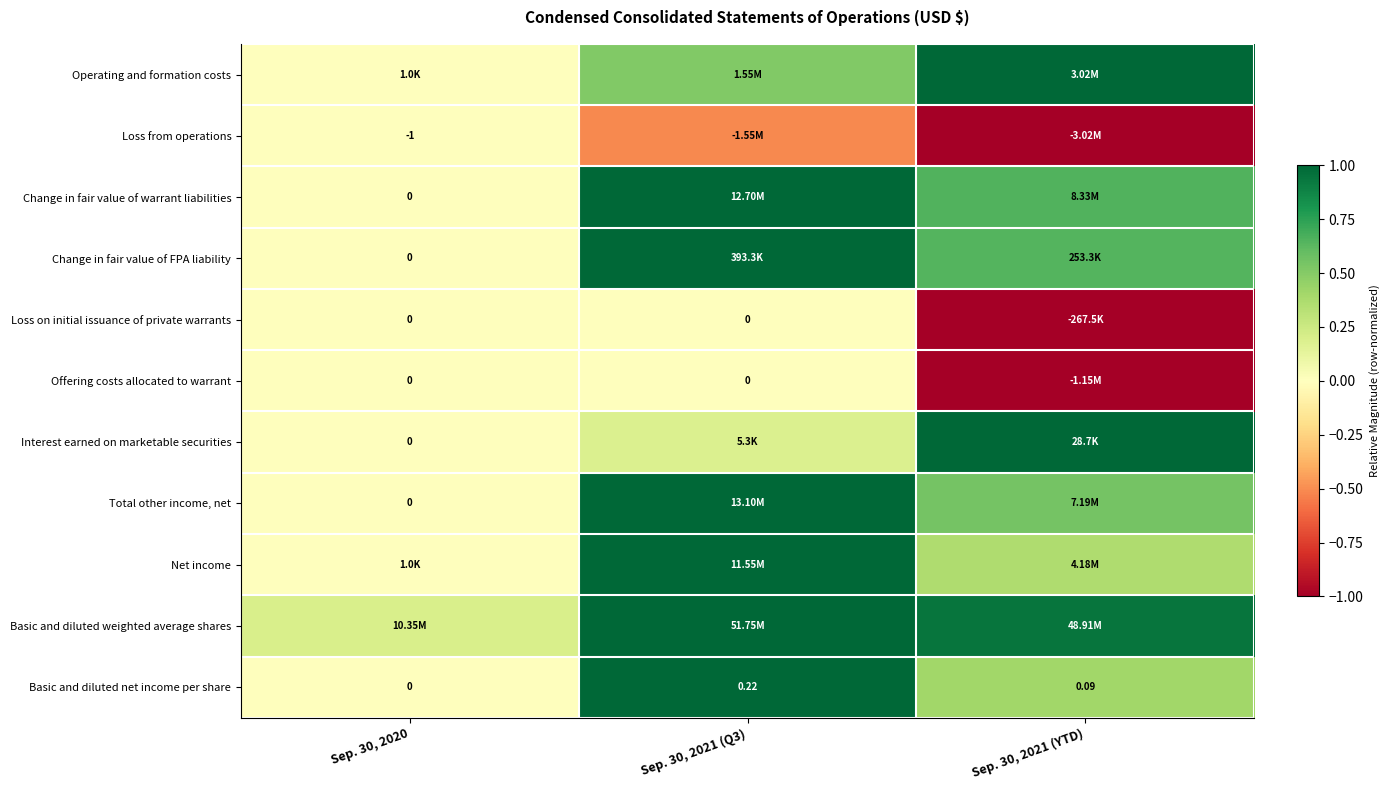

At how many categories does at least one series exceed 0?

3